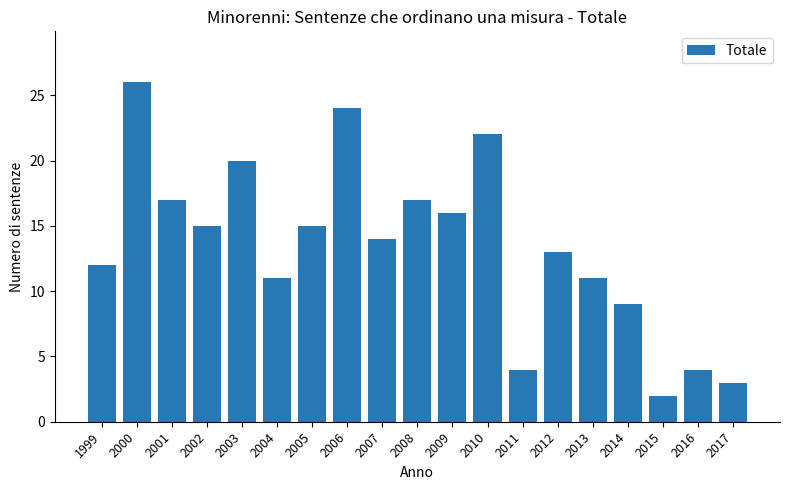

What is the sum of all values?

255